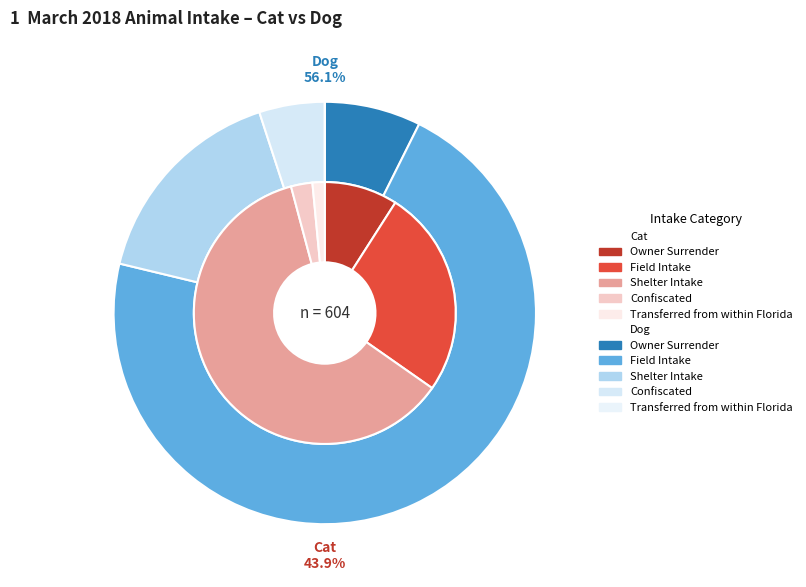

To the nearest percent, what percentage of the pie is Confiscated?

5%